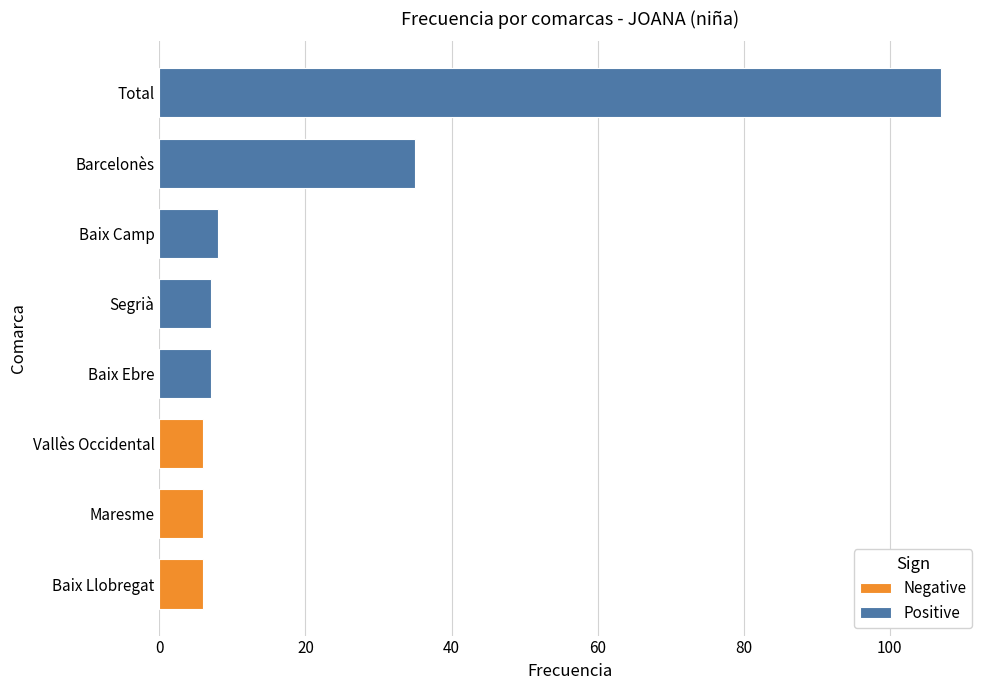

Rank the categories by value from highest to lowest.

Total, Barcelonès, Baix Camp, Baix Ebre, Segrià, Baix Llobregat, Maresme, Vallès Occidental